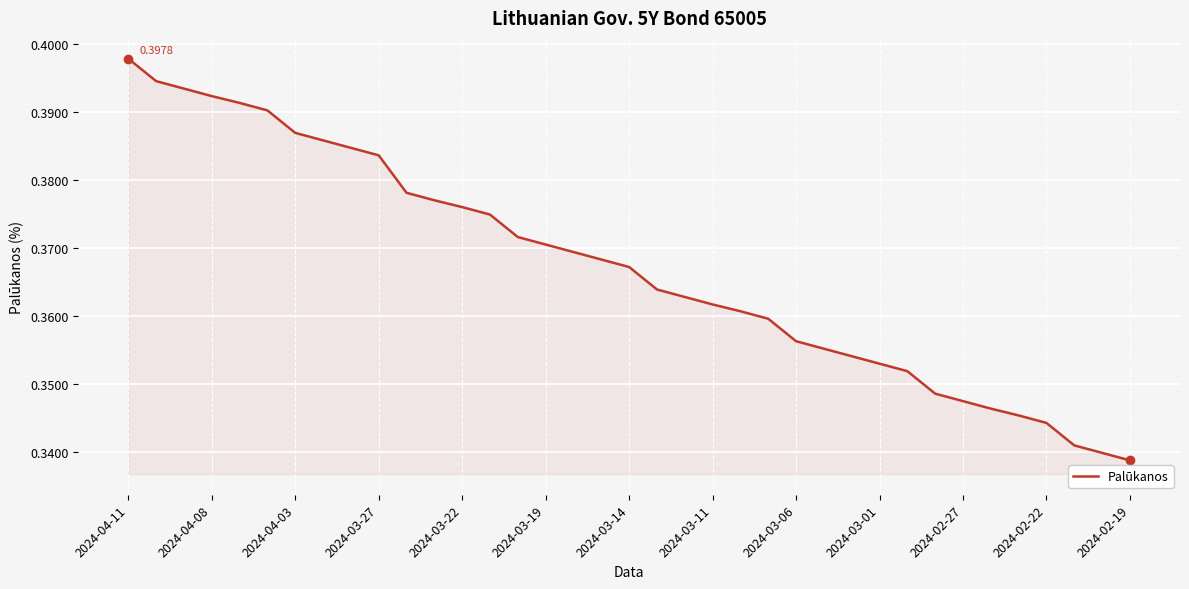

Count the number of data series in this chart.

1